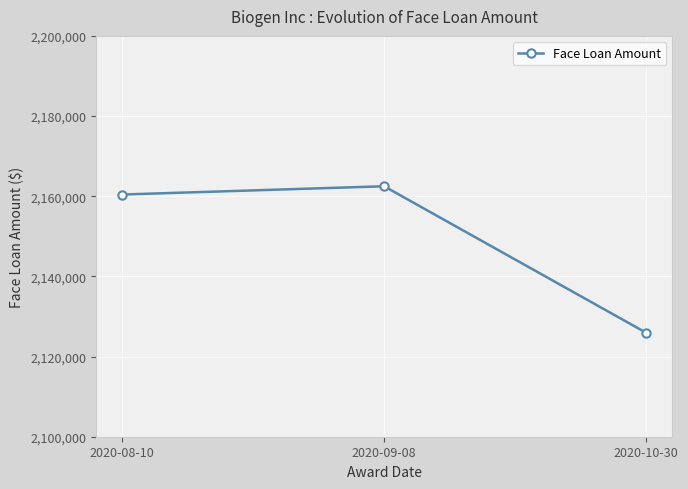

What is the smallest value displayed?

2125946